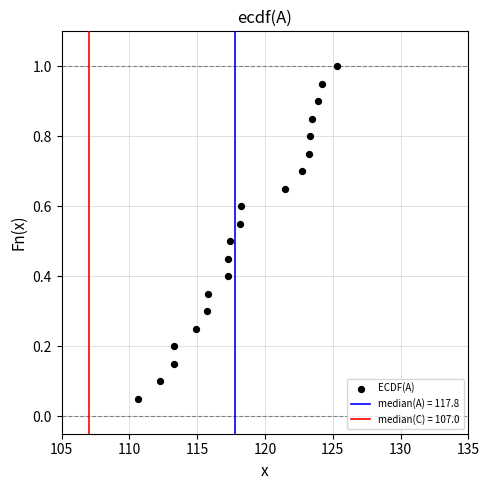

What is the range of X values (max minus min)?

14.7